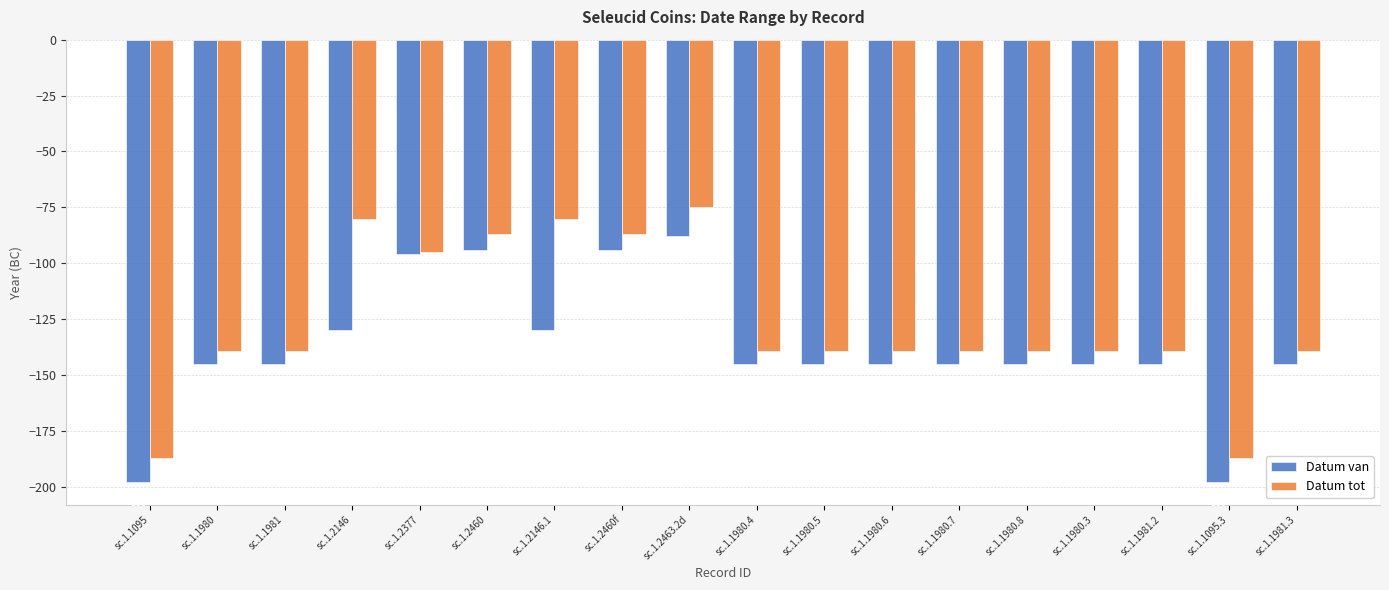

List the series in order of their peak value, lowest first.

Datum van, Datum tot